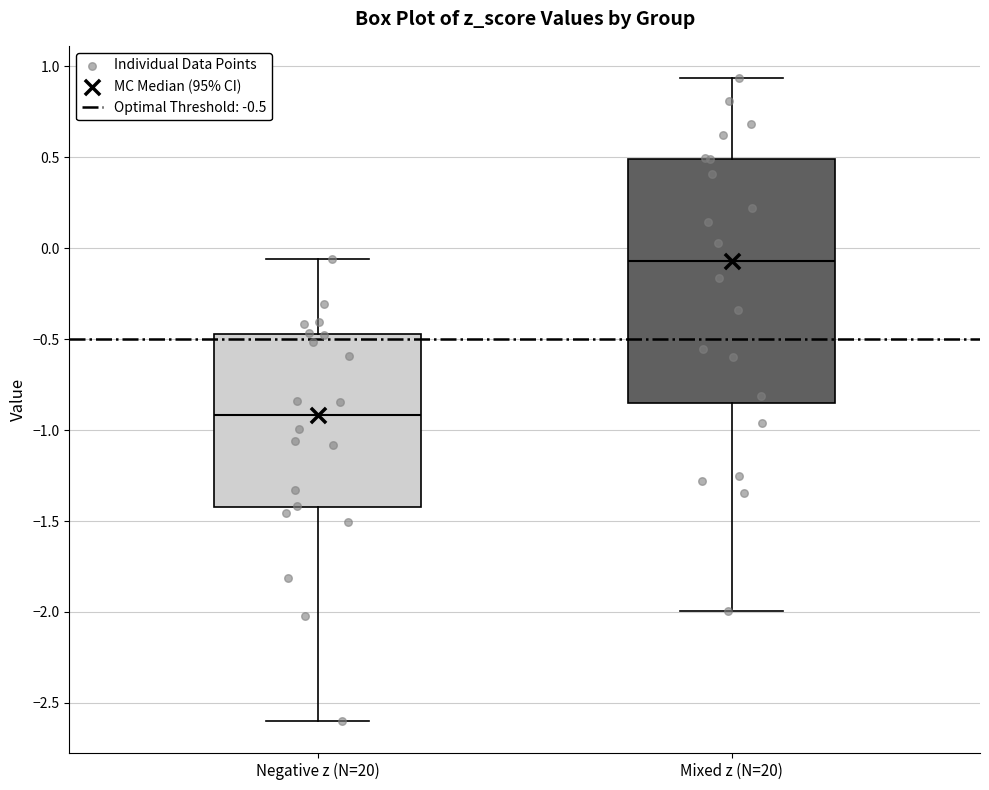

Which box's median line is the lowest?

Negative z (N=20)